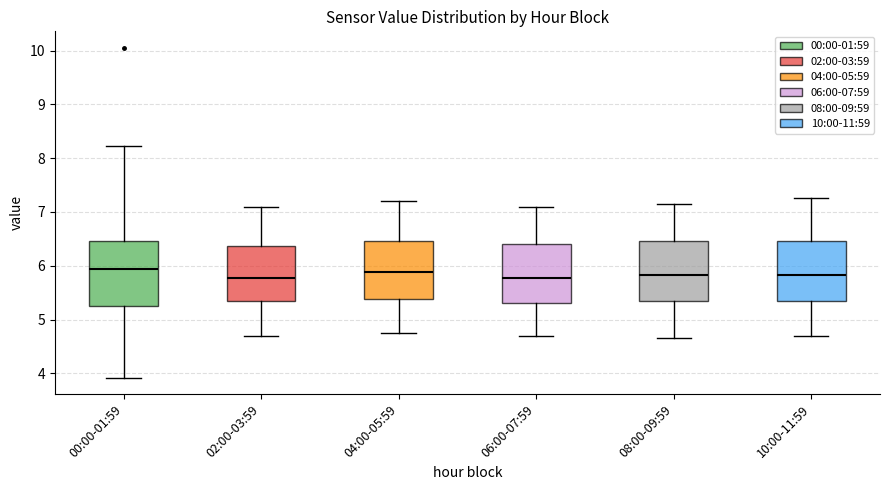

Reading left to right, transcribe this box plot: for each box, give where its median line is, the range the box spans, and where its two whiskers end, as read against the y-axis. The values are not printed on the chart, so give them approximately, as read against the axis.

00:00-01:59: median 5.9, box 5.3 to 6.5, whiskers 3.9 to 8.2
02:00-03:59: median 5.8, box 5.3 to 6.4, whiskers 4.7 to 7.1
04:00-05:59: median 5.9, box 5.4 to 6.5, whiskers 4.8 to 7.2
06:00-07:59: median 5.8, box 5.3 to 6.4, whiskers 4.7 to 7.1
08:00-09:59: median 5.8, box 5.3 to 6.5, whiskers 4.7 to 7.2
10:00-11:59: median 5.8, box 5.4 to 6.5, whiskers 4.7 to 7.3